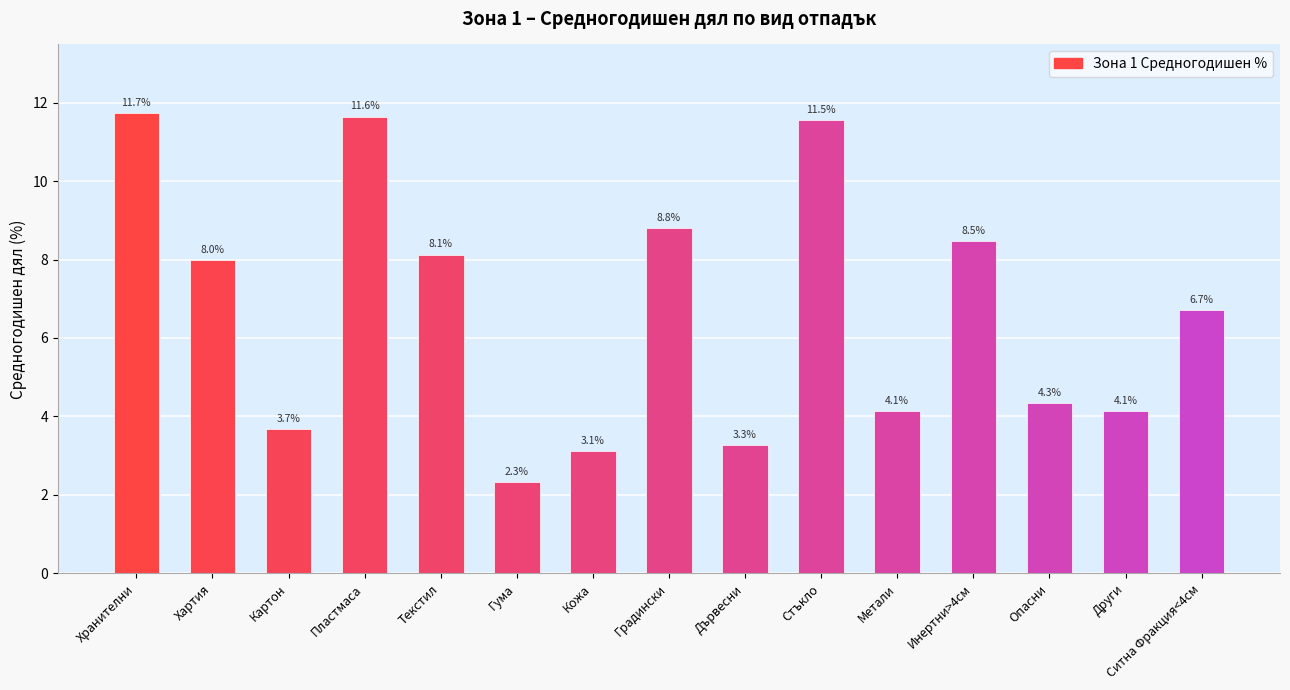

Reading left to right, what are all the values shown in this chart?

11.7	8.0	3.7	11.6	8.1	2.3	3.1	8.8	3.3	11.5	4.1	8.5	4.3	4.1	6.7